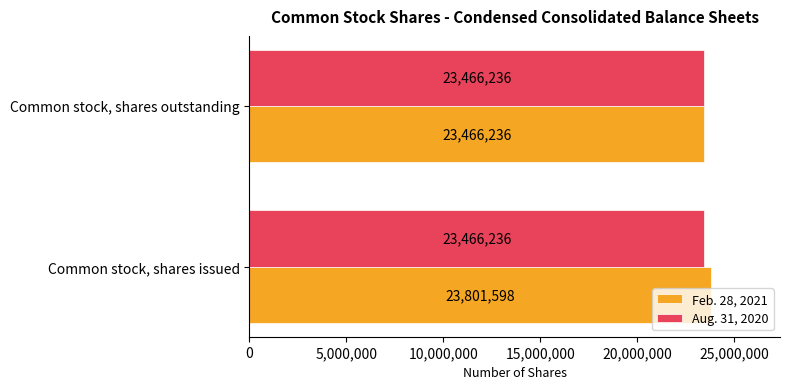

Rank the categories by Feb. 28, 2021 value from highest to lowest.

Common stock, shares issued, Common stock, shares outstanding